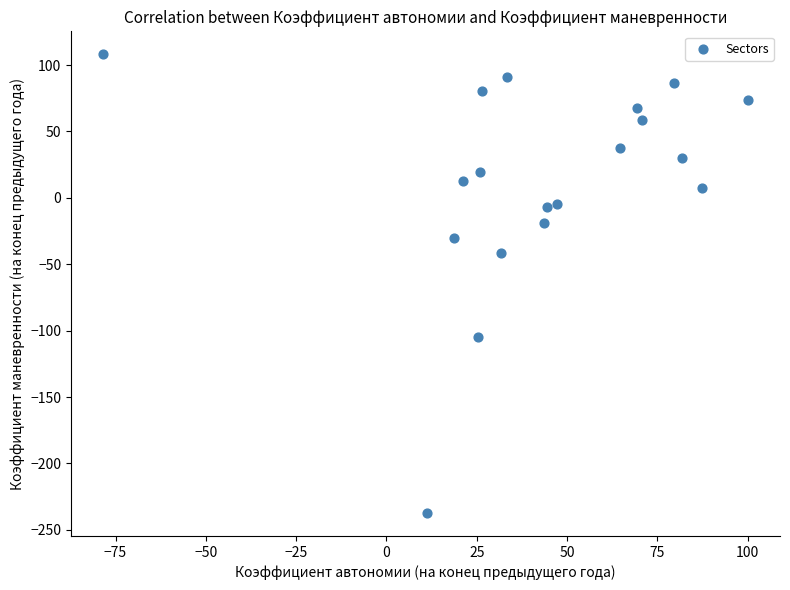

What Y value in the scatter plot is closest to -64?

-41.8